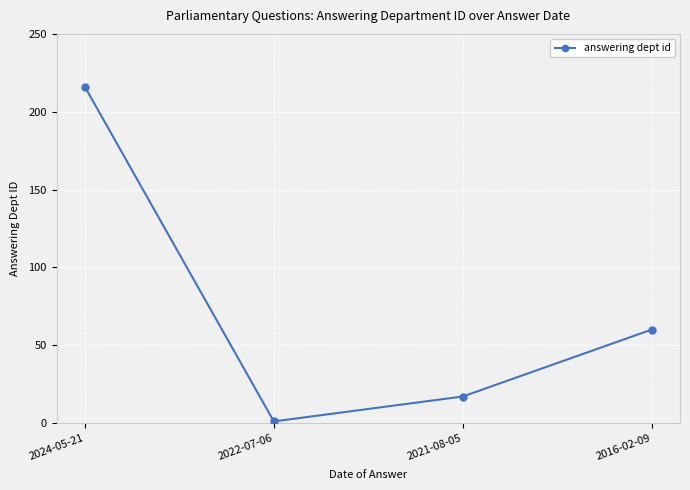

Does the chart display data point markers on the line(s)?

Yes